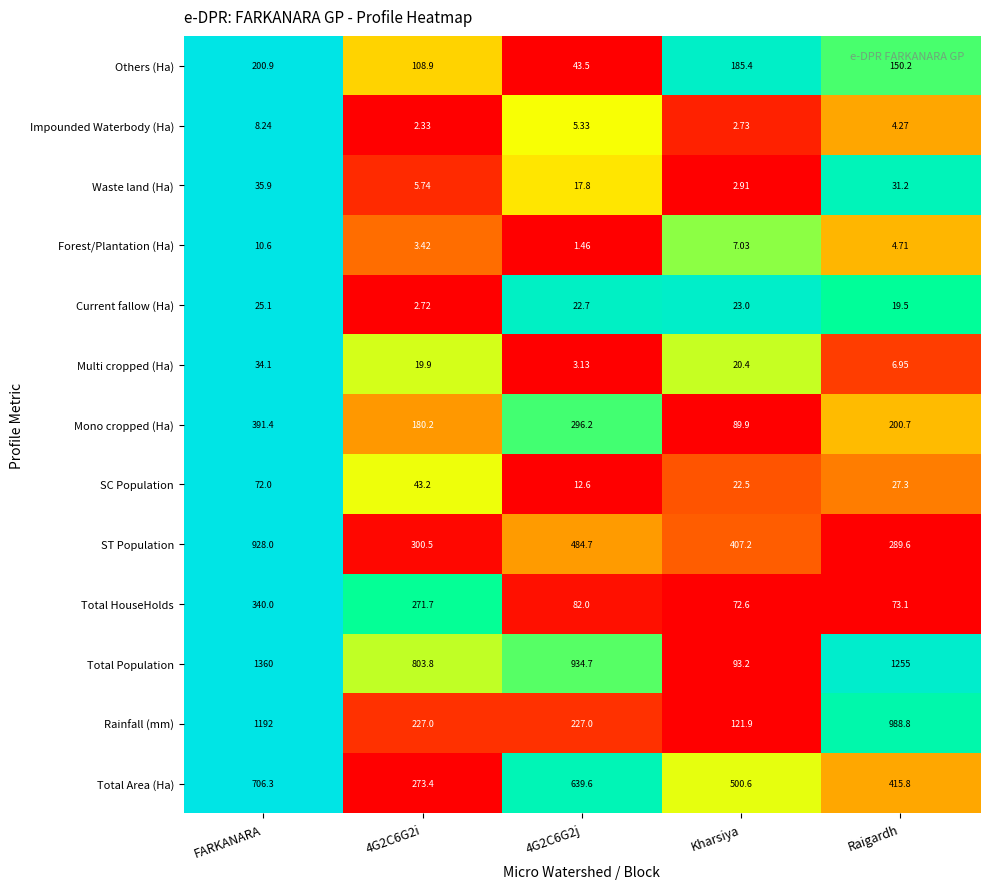

What is the total value across all series at 4G2C6G2i?

2242.8